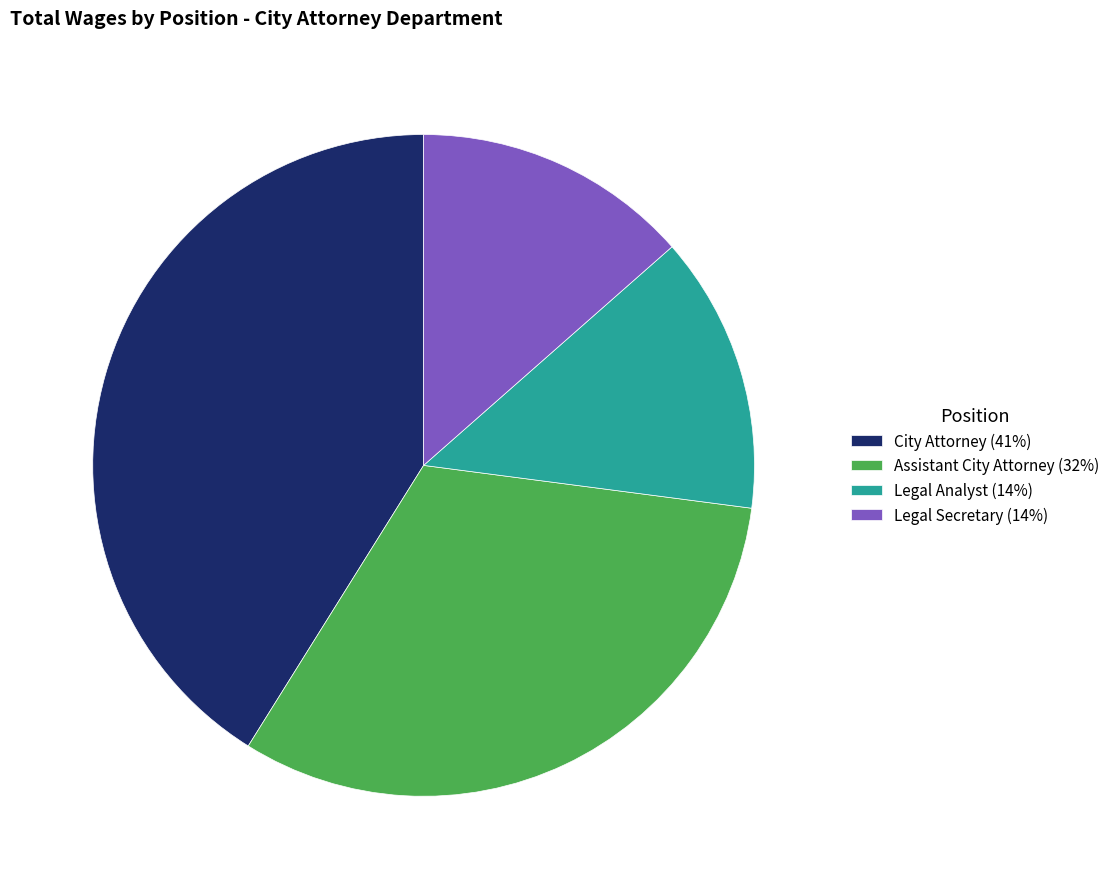

Is there a majority slice in this chart?

No